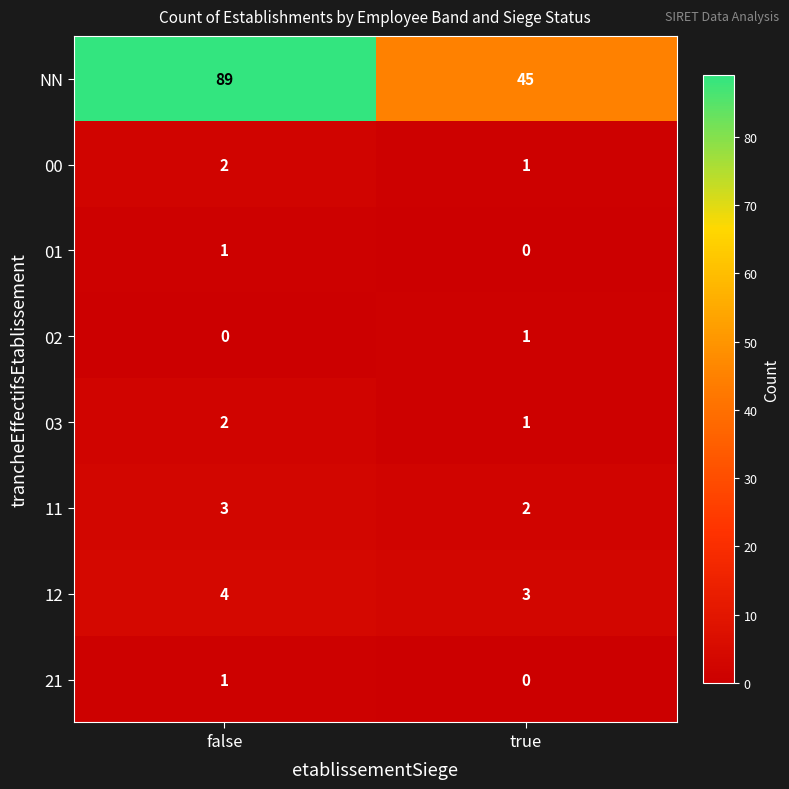

What is the sum of the 12 values at false and true?

7